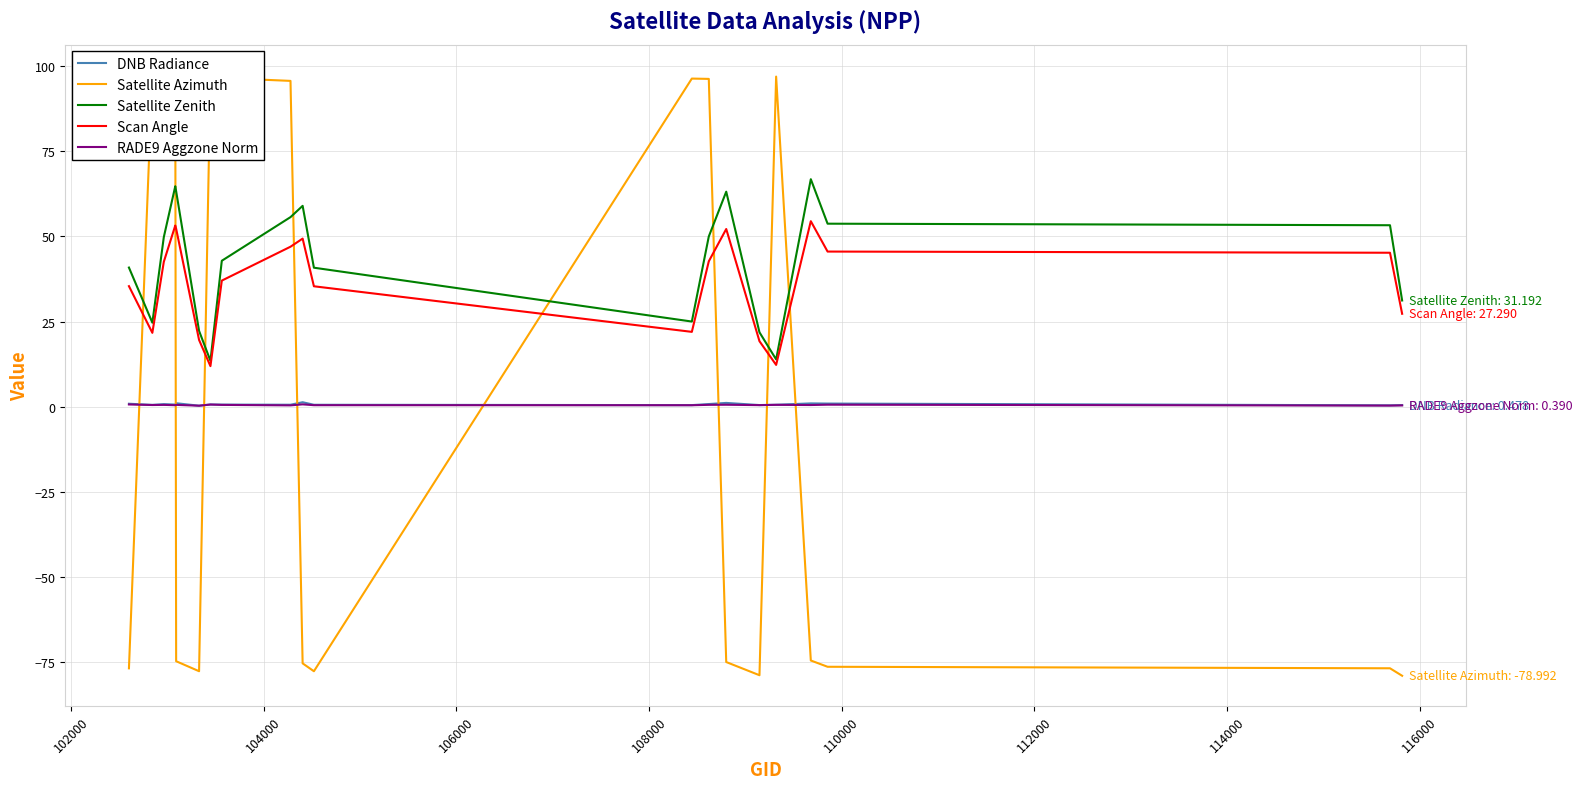

True or false: DNB Radiance and RADE9 Aggzone Norm cross at least once.

False